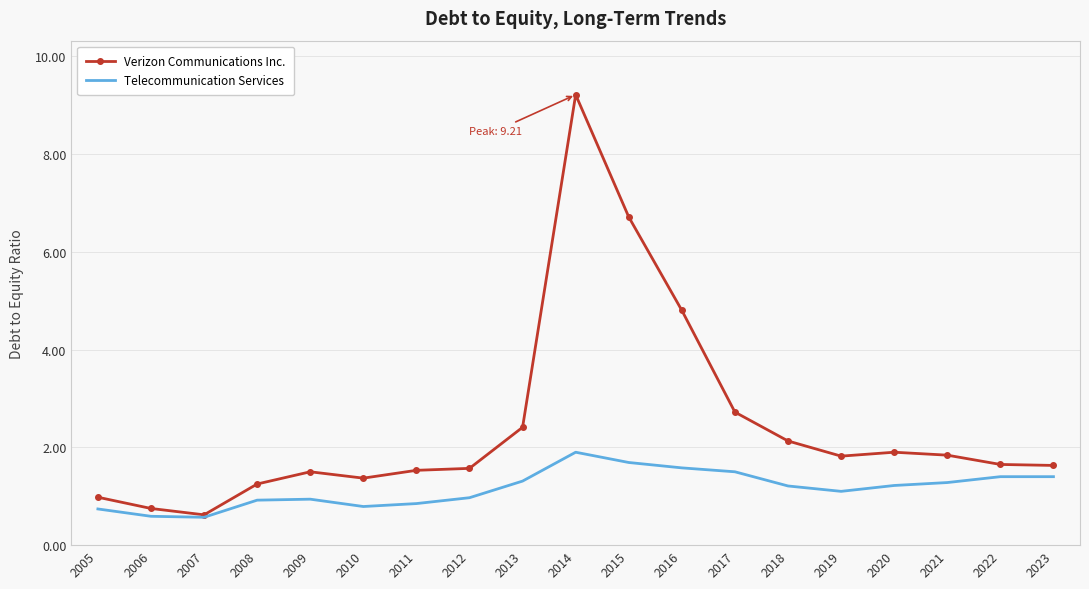

What is the difference between the second highest and minimum values in the Verizon Communications Inc. series?

6.1